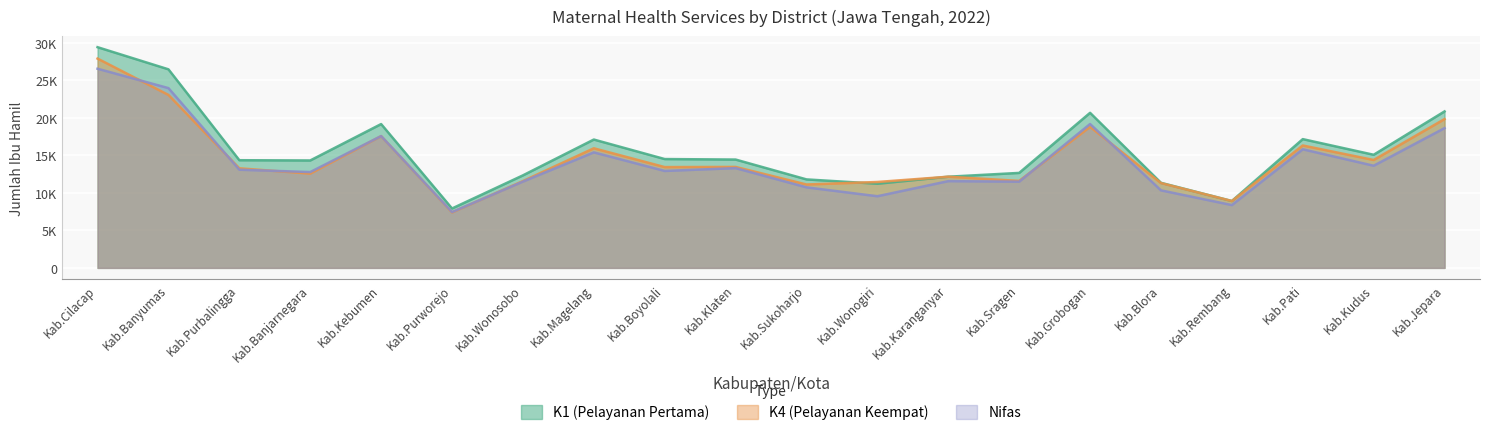

What is the highest value of the Nifas series?

26526